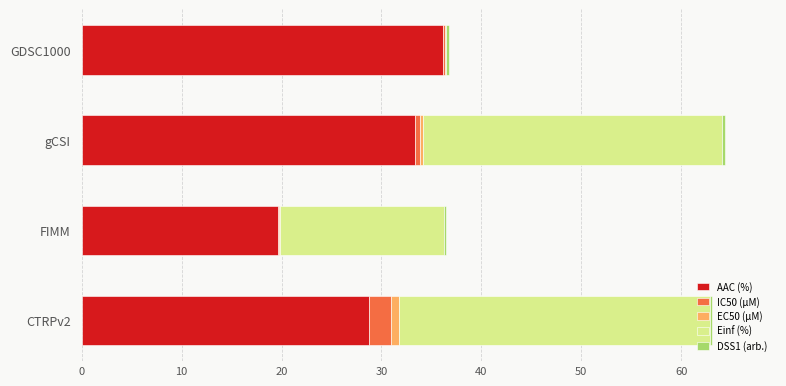

Which category has the highest value in the AAC (%) series?

GDSC1000